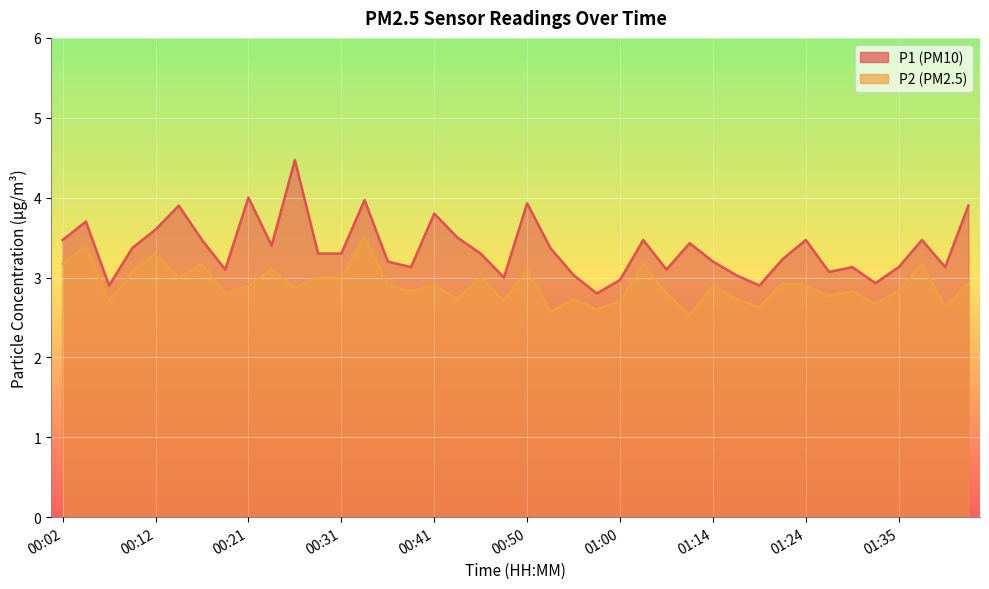

Reading left to right, list all the values displayed in this chart.

P1: 00:02=3.5	00:04=3.7	00:07=2.9	00:09=3.4	00:12=3.6	00:14=3.9	00:16=3.5	00:19=3.1	00:21=4.0	00:24=3.4	00:26=4.5	00:29=3.3	00:31=3.3	00:33=4.0	00:36=3.2	00:38=3.1	00:41=3.8	00:43=3.5	00:45=3.3	00:48=3.0	00:50=3.9	00:53=3.4	00:55=3.0	00:58=2.8	01:00=3.0	01:03=3.5	01:05=3.1	01:08=3.4	01:14=3.2	01:16=3.0	01:19=2.9	01:22=3.2	01:24=3.5	01:26=3.1	01:29=3.1	01:32=2.9	01:35=3.1	01:37=3.5	01:40=3.1	01:42=3.9
P2: 00:02=3.2	00:04=3.4	00:07=2.7	00:09=3.1	00:12=3.3	00:14=3.0	00:16=3.2	00:19=2.8	00:21=2.9	00:24=3.1	00:26=2.9	00:29=3.0	00:31=3.0	00:33=3.5	00:36=2.9	00:38=2.8	00:41=2.9	00:43=2.7	00:45=3.0	00:48=2.7	00:50=3.1	00:53=2.6	00:55=2.7	00:58=2.6	01:00=2.7	01:03=3.2	01:05=2.8	01:08=2.5	01:14=2.9	01:16=2.7	01:19=2.6	01:22=2.9	01:24=2.9	01:26=2.8	01:29=2.8	01:32=2.7	01:35=2.8	01:37=3.2	01:40=2.6	01:42=2.9